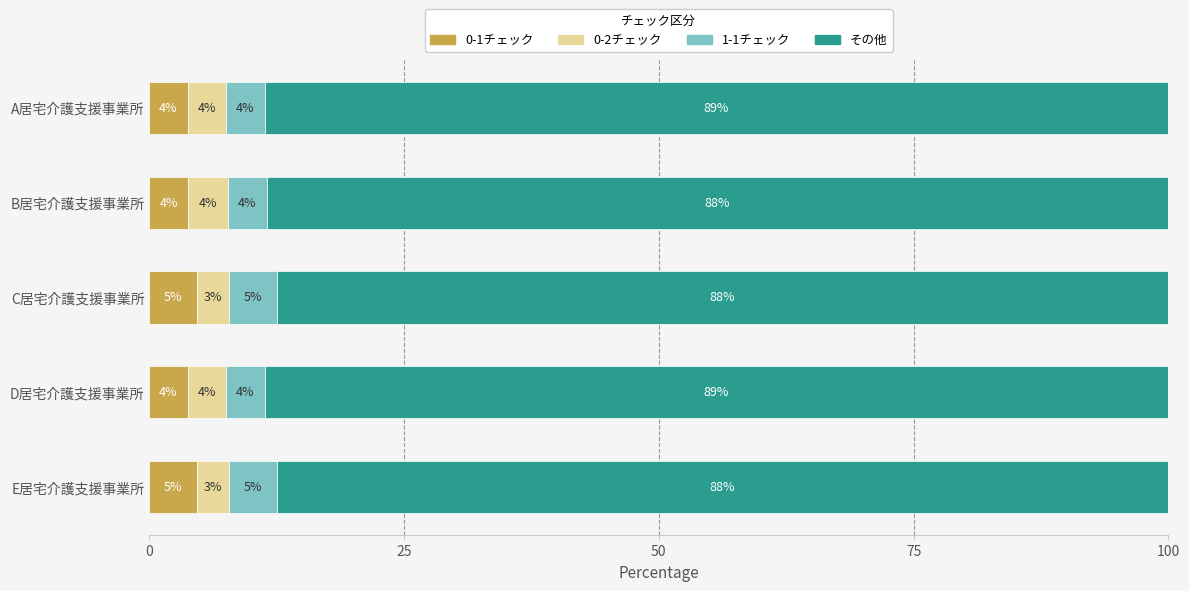

How many bars are there in total?

20